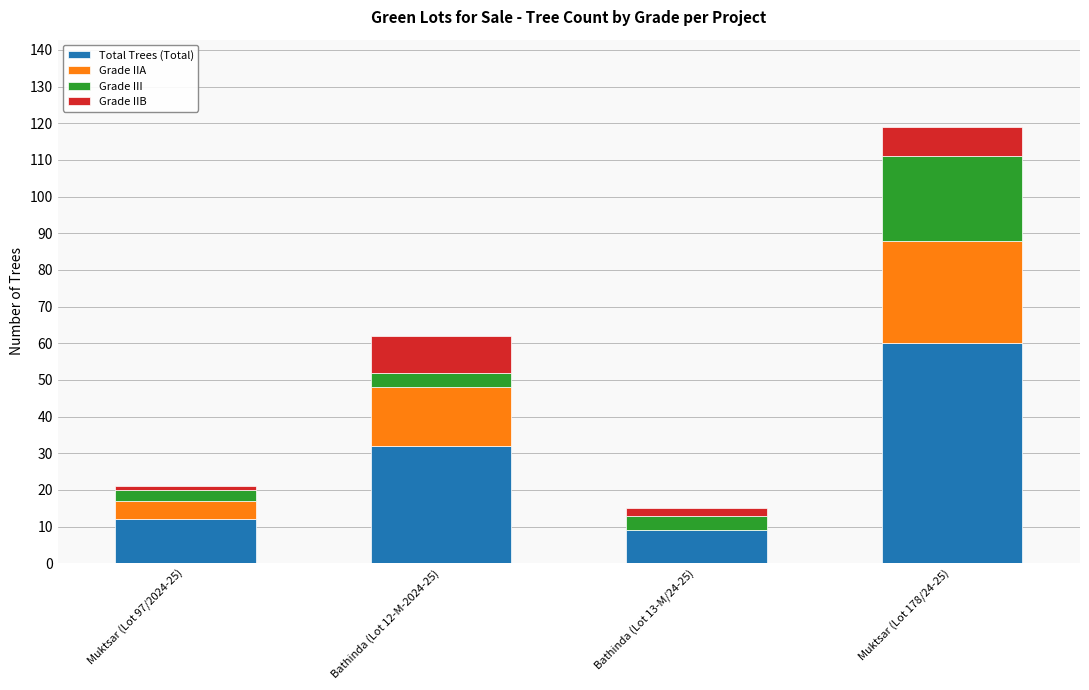

At which category is the sum across all series the highest?

Muktsar (Lot 178/24-25)